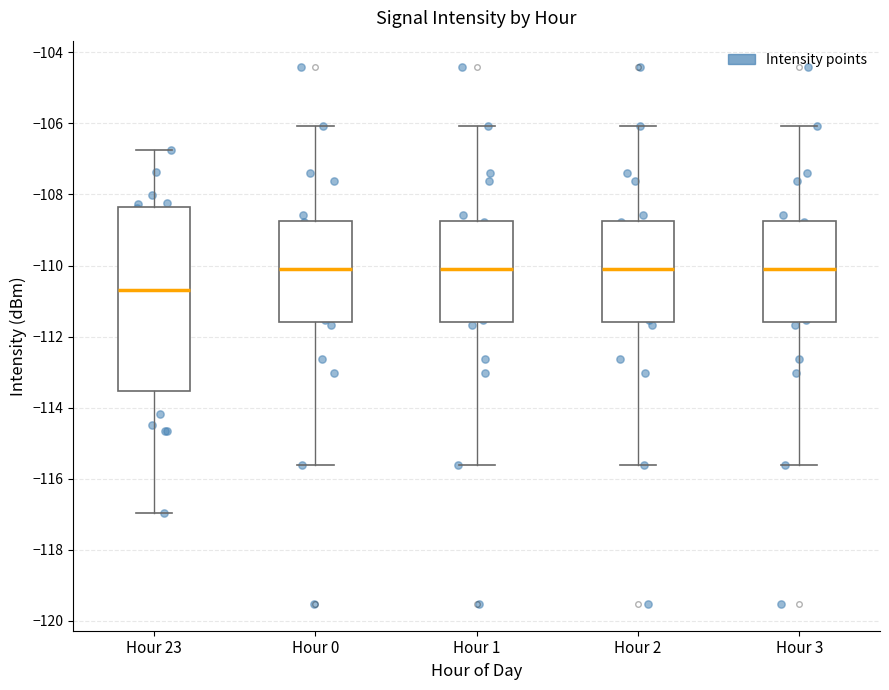

Reading left to right, read every box against the y-axis: the position of its median line, the range the box covers, and the ends of its whiskers. The values are not printed on the chart, so give them approximately, as read against the axis.

Hour 23: median -110.8, box -113.6 to -108.4, whiskers -117.0 to -106.8
Hour 0: median -110.2, box -111.6 to -108.8, whiskers -115.6 to -106.0
Hour 1: median -110.2, box -111.6 to -108.8, whiskers -115.6 to -106.0
Hour 2: median -110.2, box -111.6 to -108.8, whiskers -115.6 to -106.0
Hour 3: median -110.2, box -111.6 to -108.8, whiskers -115.6 to -106.0